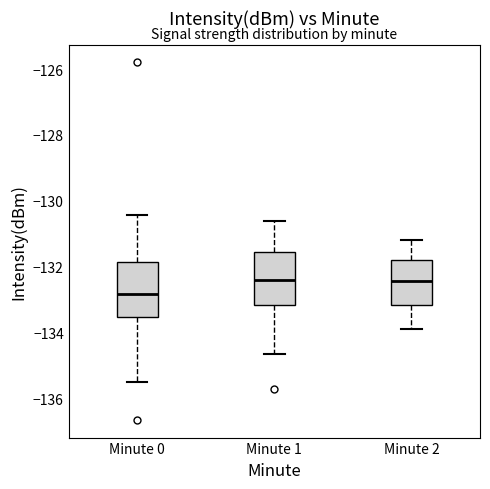

Where does the lower whisker of the box for Minute 2 end on the y-axis? The values are not printed on the chart, so give them approximately, as read against the axis.

-133.8